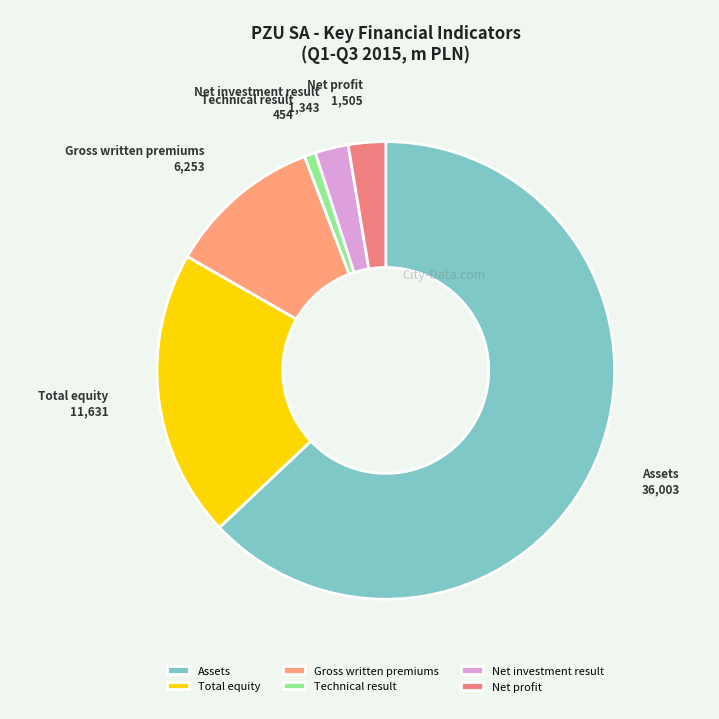

What is the majority slice?

Assets